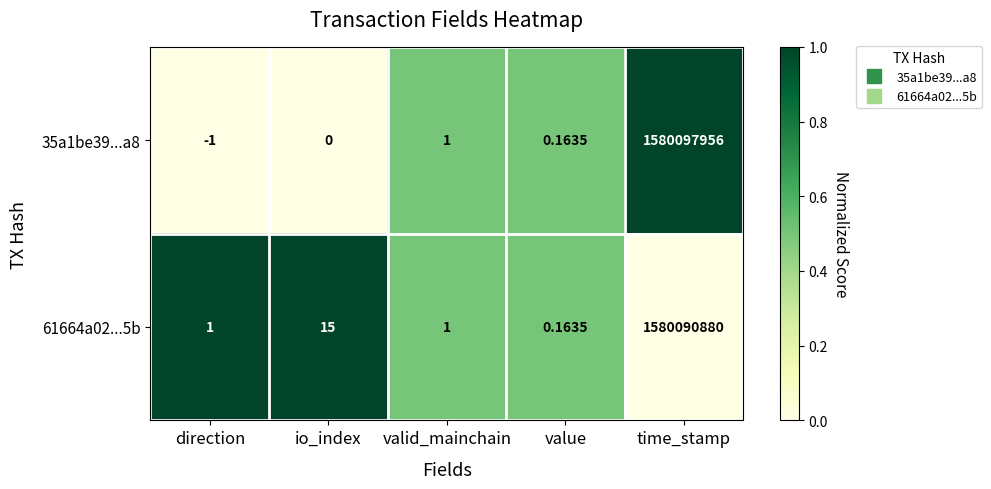

How many categories are shown in the chart?

5